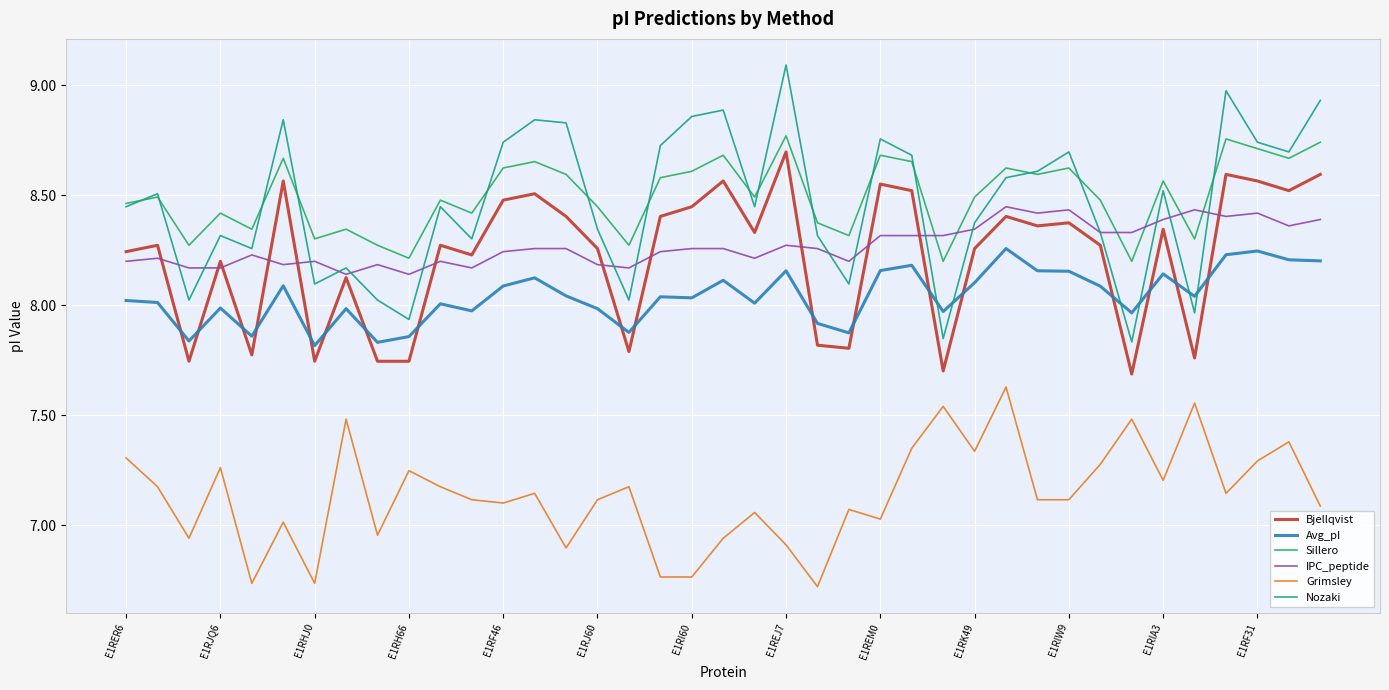

True or false: Grimsley and IPC_peptide cross at least once.

False